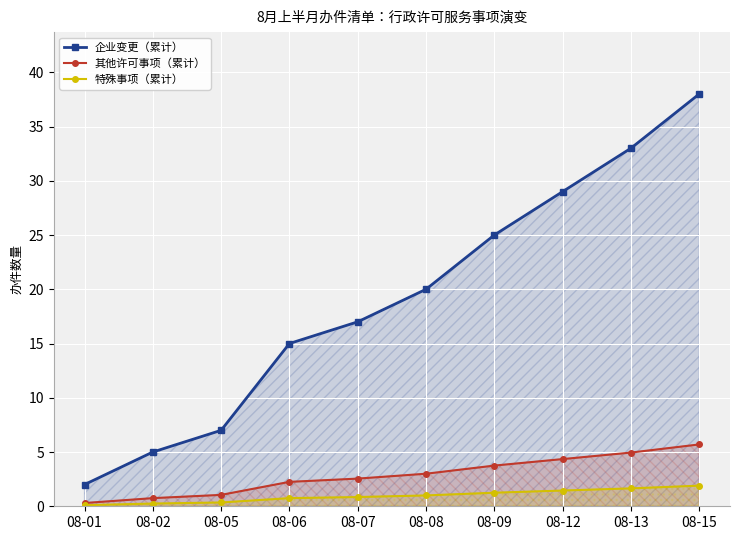

Does the chart display data point markers on the line(s)?

Yes